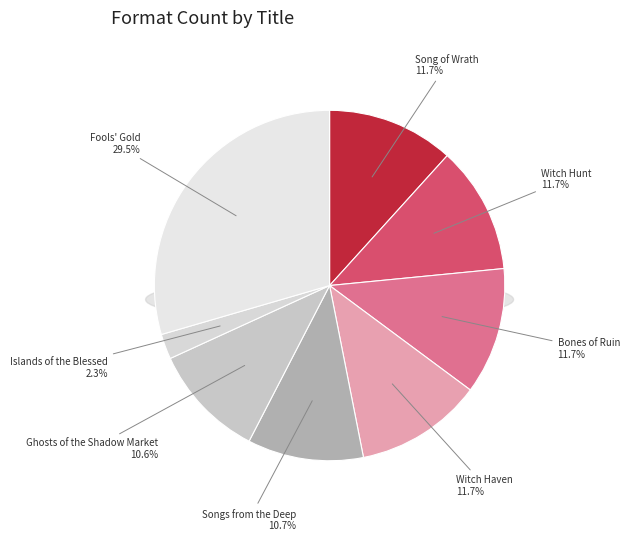

To the nearest percent, what is the average slice percentage?

12%